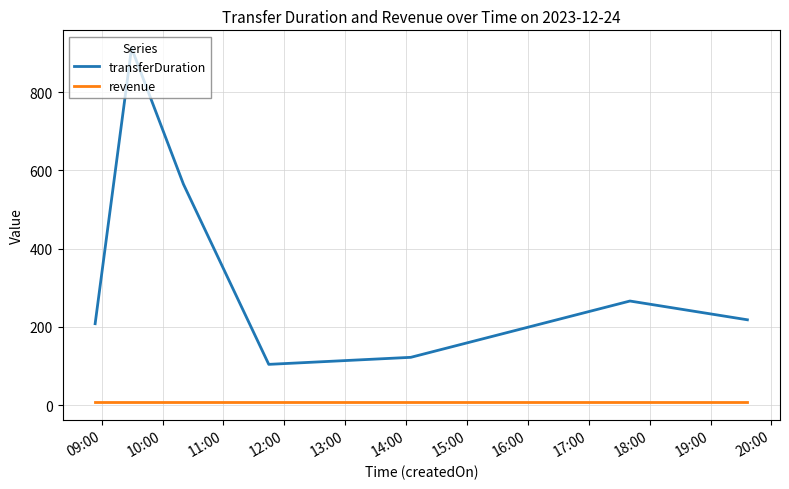

Does the chart have visible grid lines?

Yes